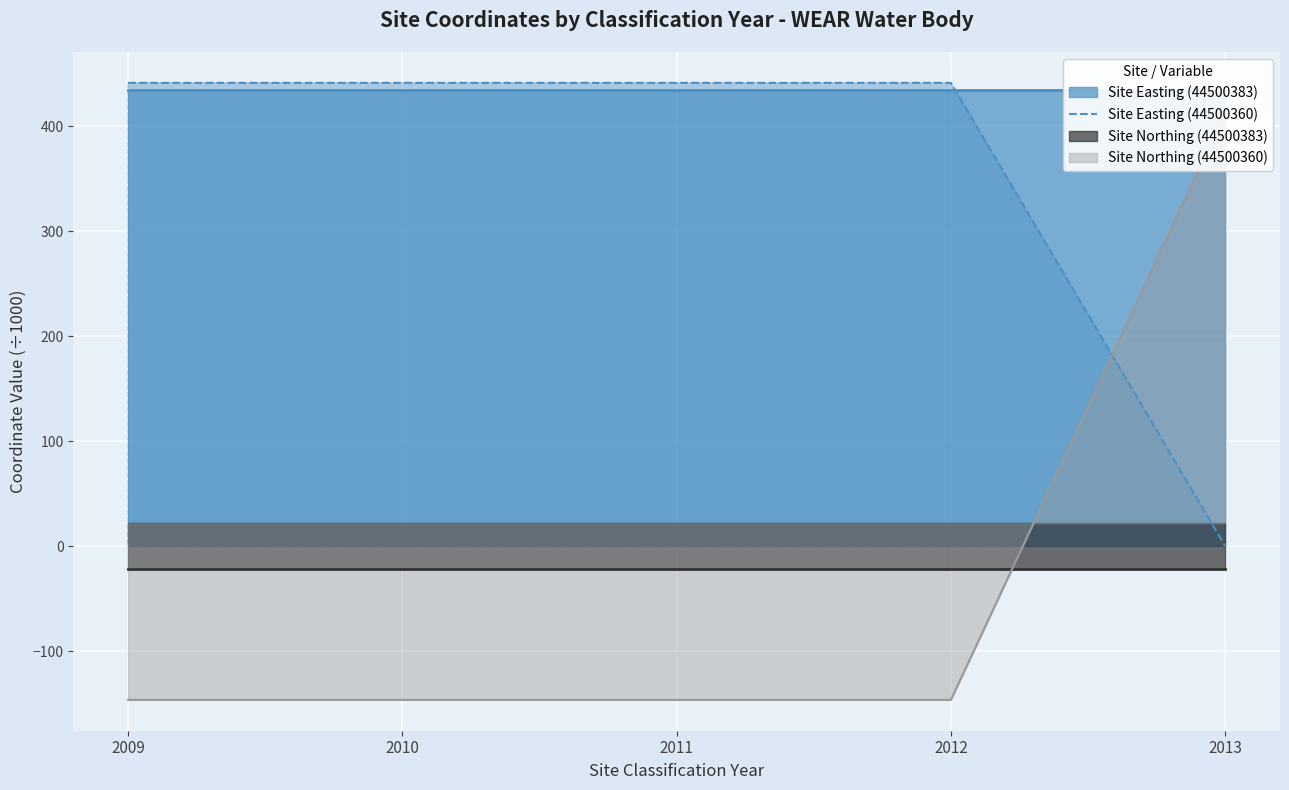

What is the approximate value at 2009?

441.2